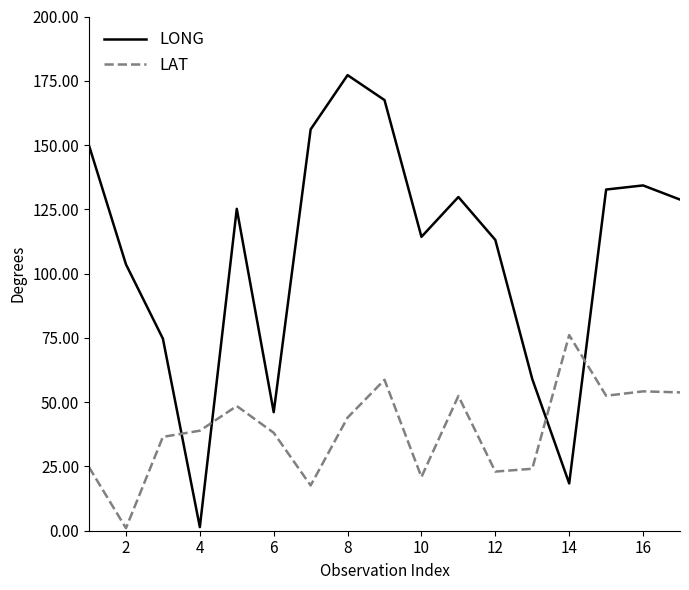

What is the difference between the maximum and minimum values in the LONG series?

175.8